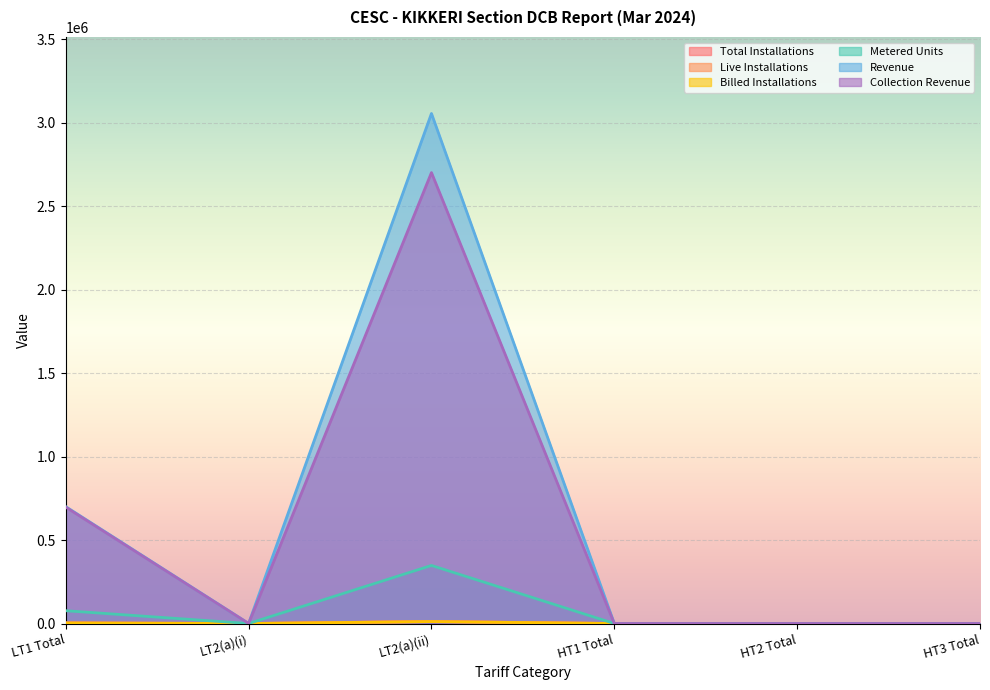

Between LT2(a)(ii) and HT3 Total, which series saw the biggest shift?

Revenue